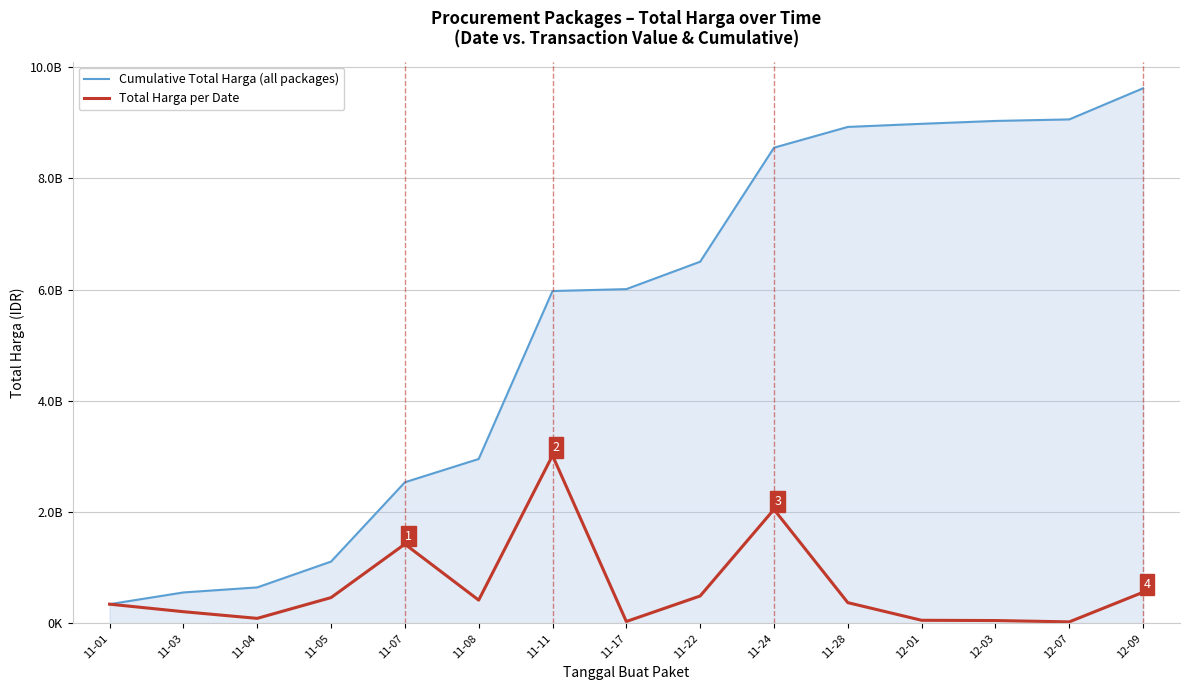

At how many categories does at least one series exceed 9117041442?

1